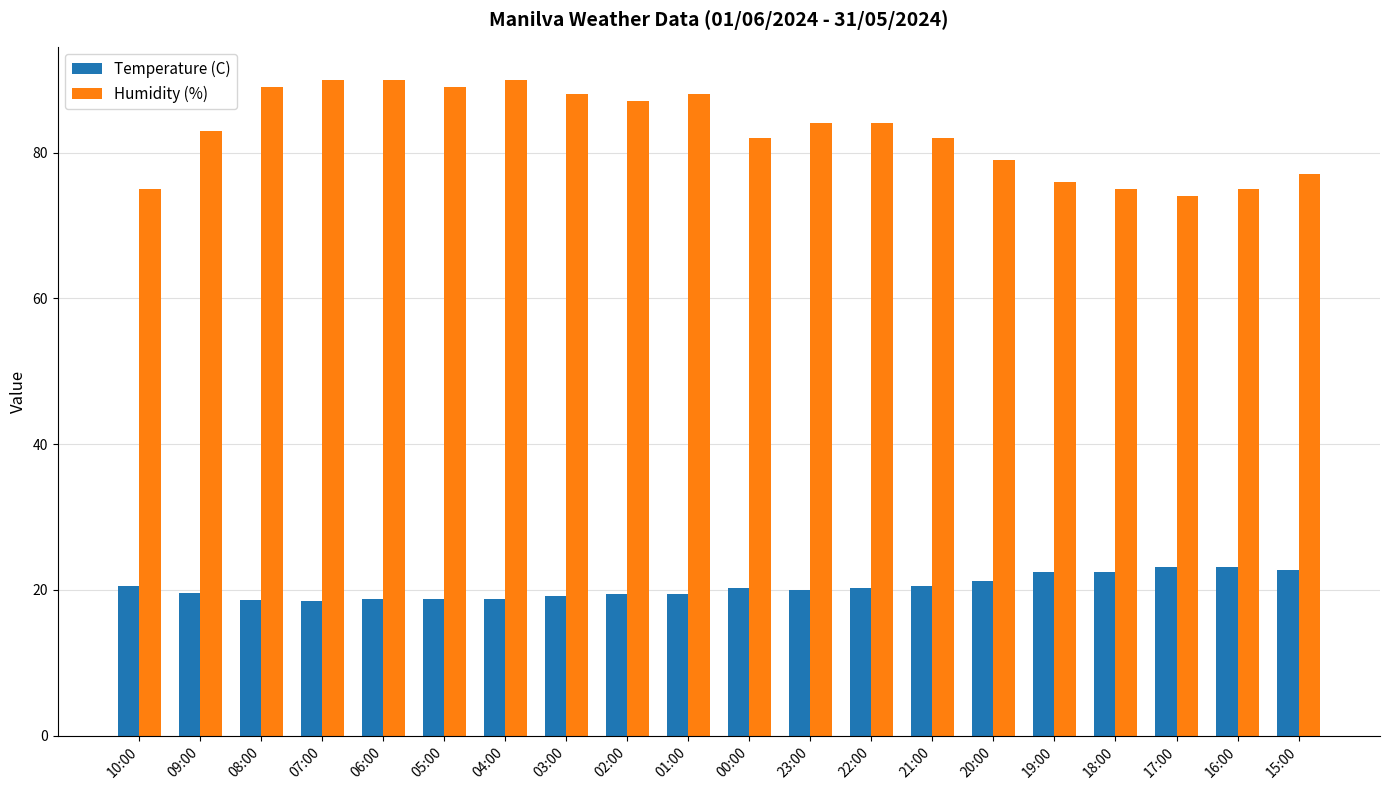

What is the label of the 20th bar from the right?

10:00